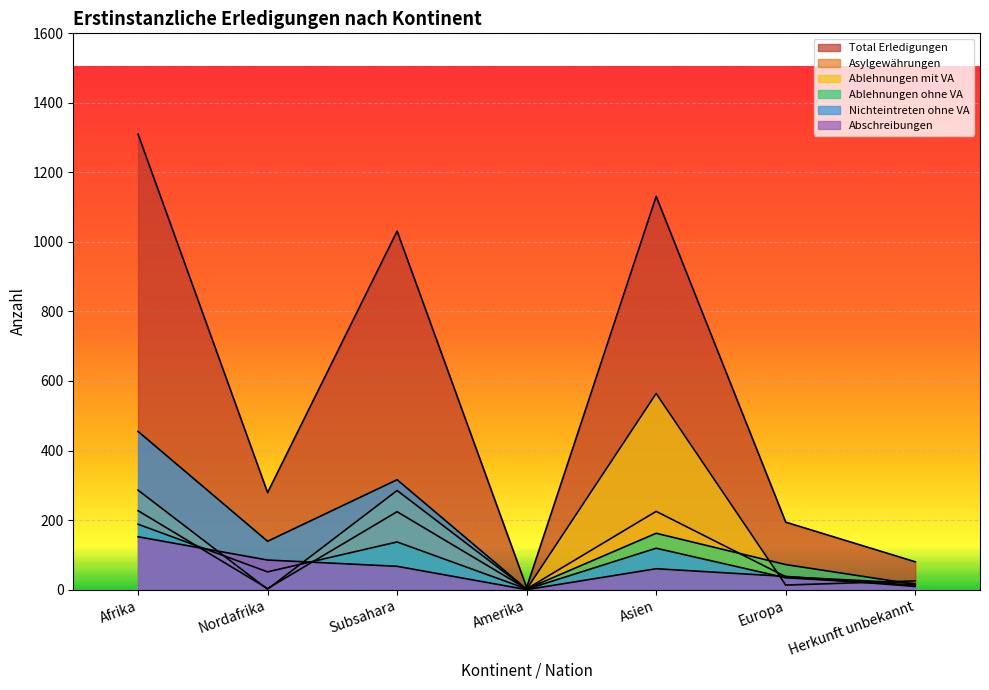

In Total Erledigungen, how many points are higher than both neighbors (excluding endpoints)?

2